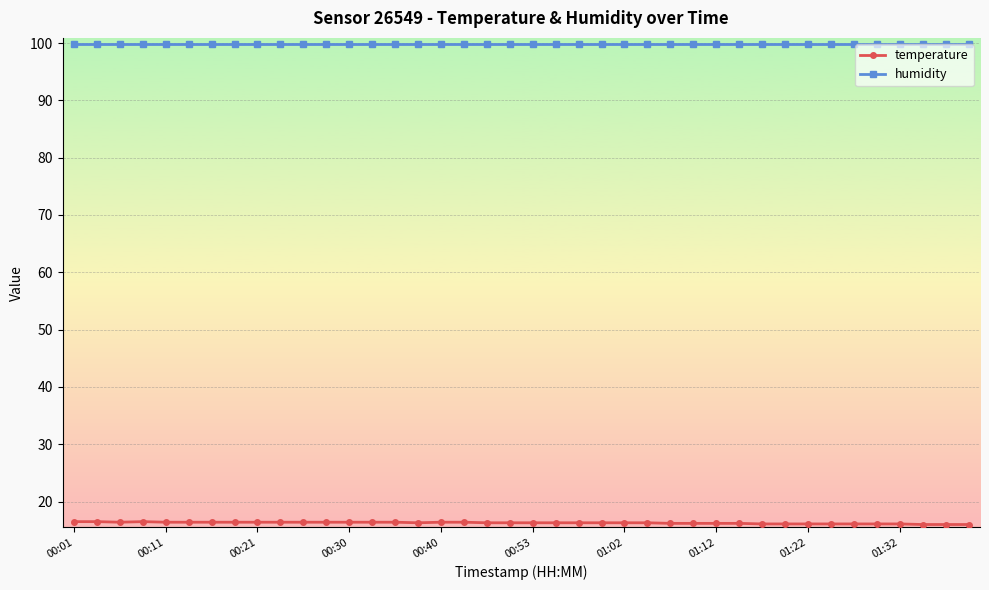

What is the average value of the humidity series?

99.9